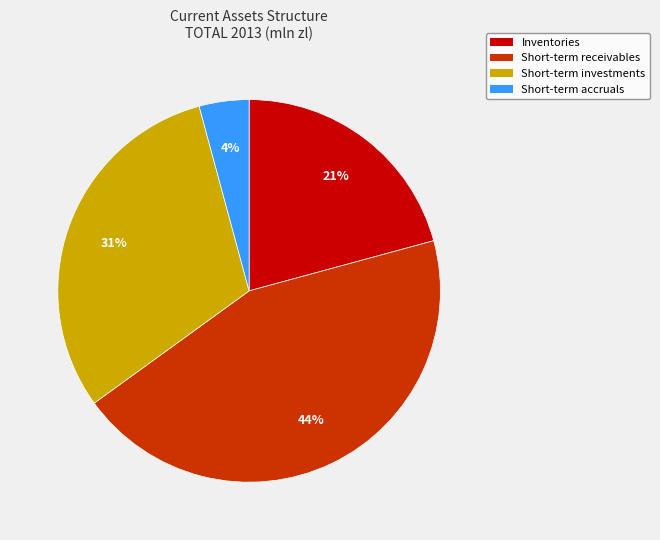

Is there a majority slice in this chart?

No